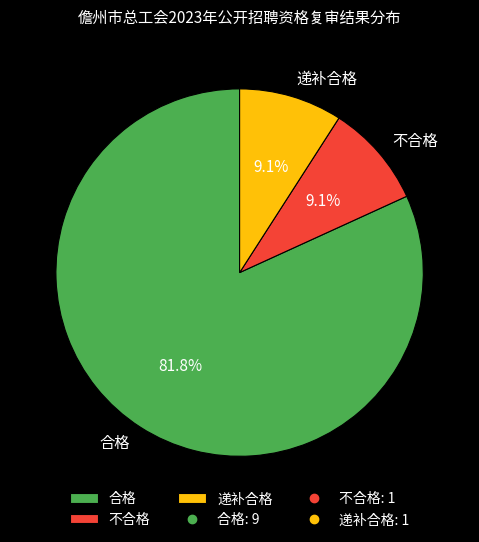

Which has a higher value, 递补合格 or 合格?

合格